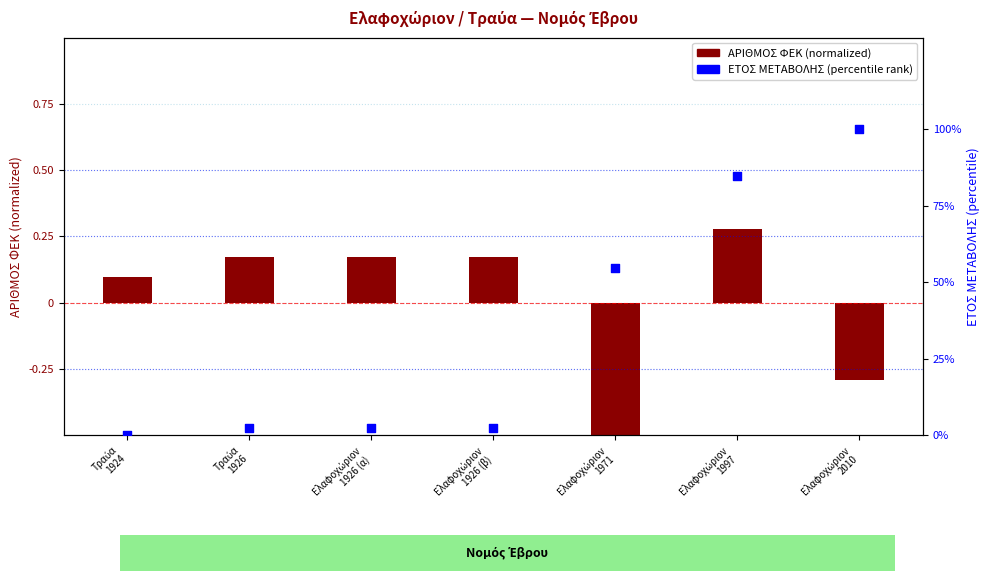

Which series has the largest total across all categories?

ΕΤΟΣ ΜΕΤΑΒΟΛΗΣ (percentile)